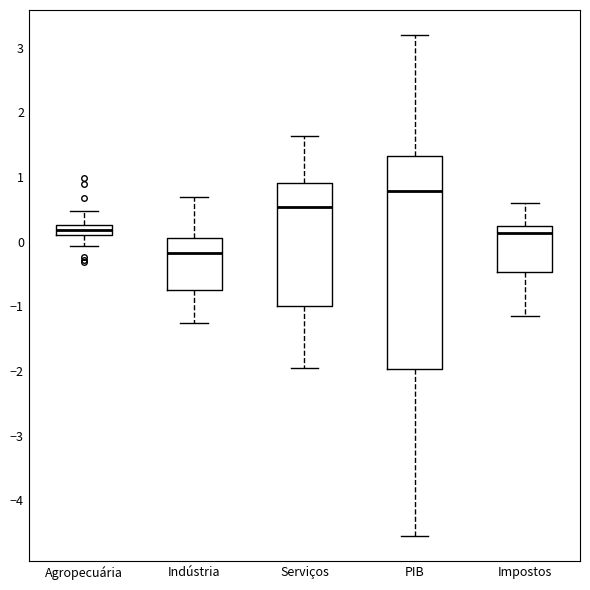

Reading left to right, read every box against the y-axis: the position of its median line, the range the box covers, and the ends of its whiskers. The values are not printed on the chart, so give them approximately, as read against the axis.

Agropecuária: median 0.2, box 0.1 to 0.3, whiskers -0.1 to 0.5
Indústria: median -0.2, box -0.7 to 0.1, whiskers -1.3 to 0.7
Serviços: median 0.5, box -1.0 to 0.9, whiskers -2.0 to 1.6
PIB: median 0.8, box -2.0 to 1.3, whiskers -4.6 to 3.2
Impostos: median 0.1, box -0.5 to 0.2, whiskers -1.1 to 0.6